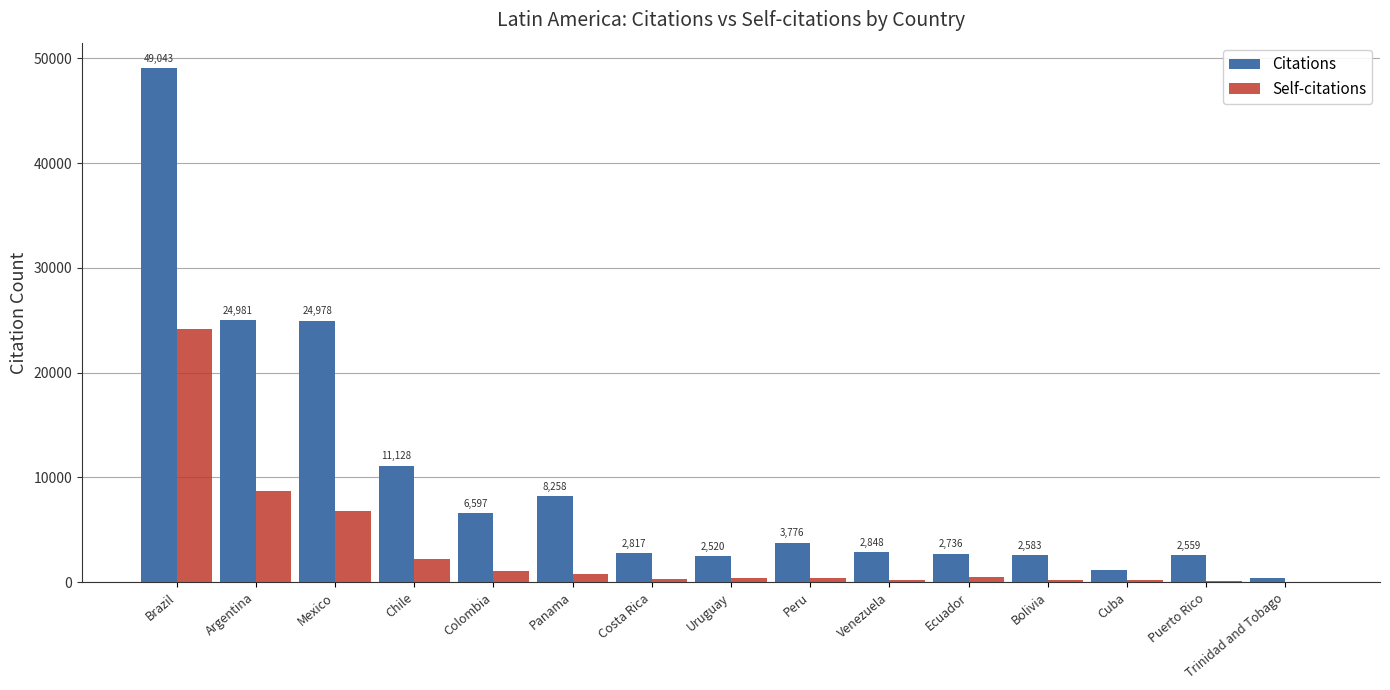

Which category has the highest value across all series?

Brazil